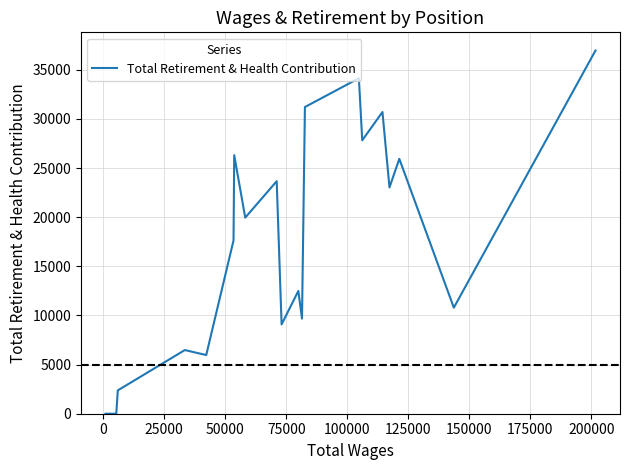

What is the greatest value displayed?

36973